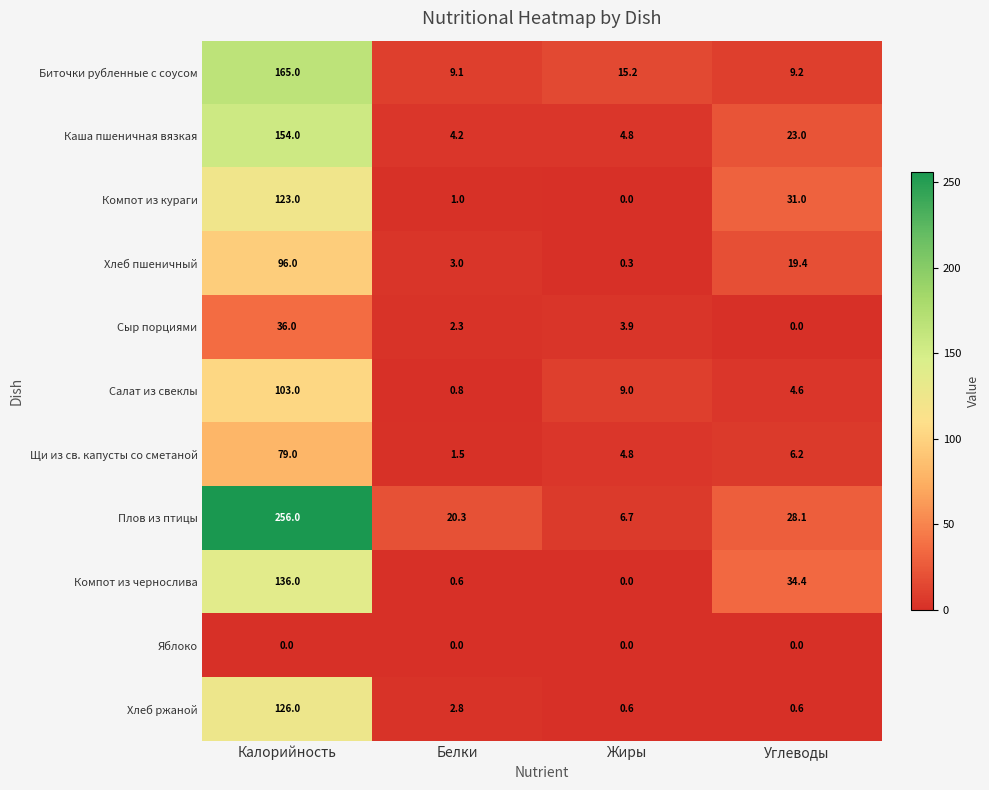

The Салат из свеклы series shows 4.6 at Углеводы. True or false?

True